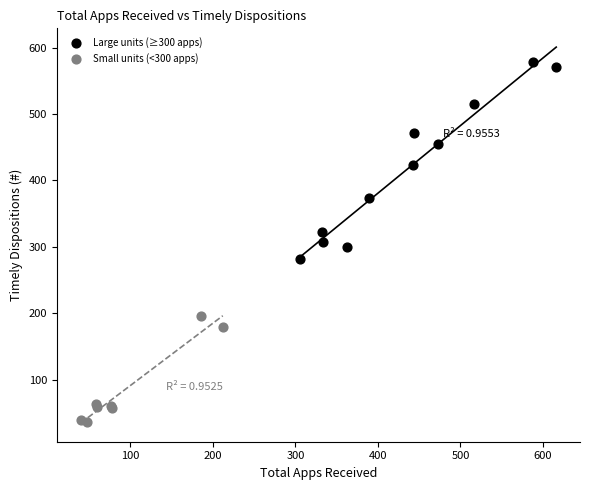

Which series reaches the minimum Y coordinate?

Small units (<300 apps)